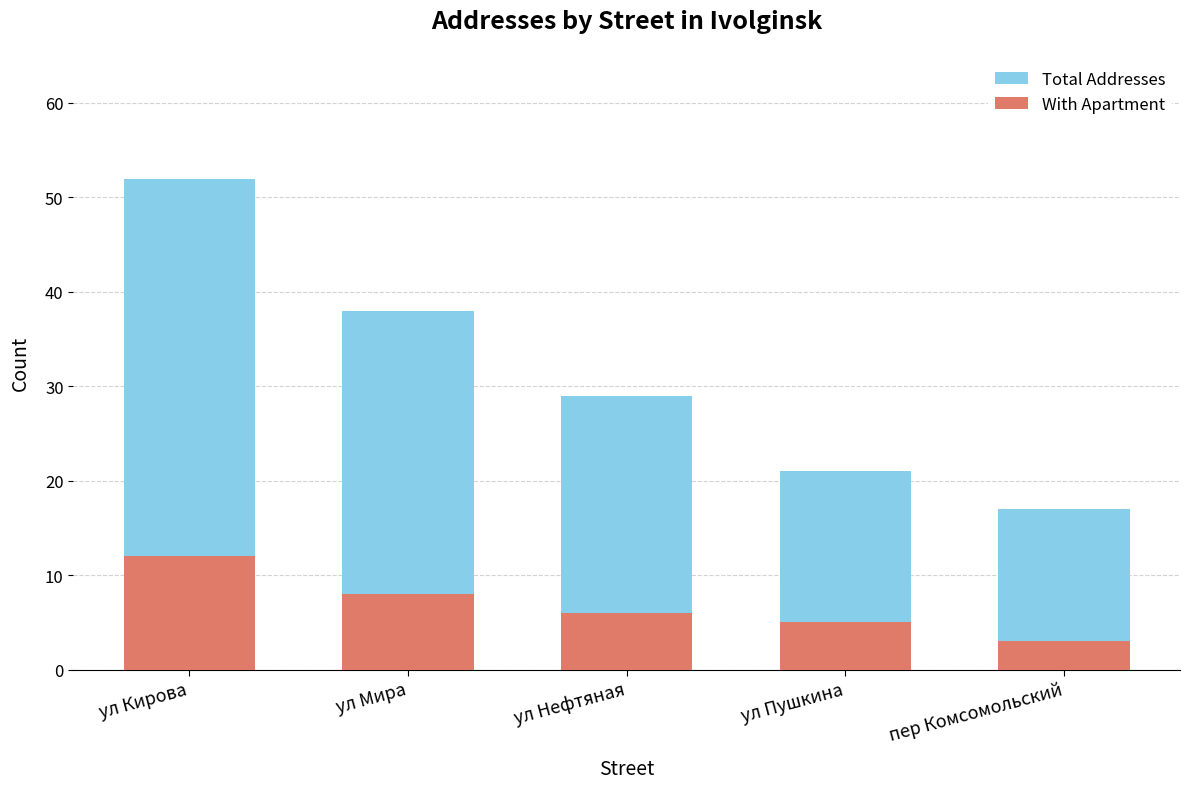

Which series has the largest range (max minus min)?

Total Addresses